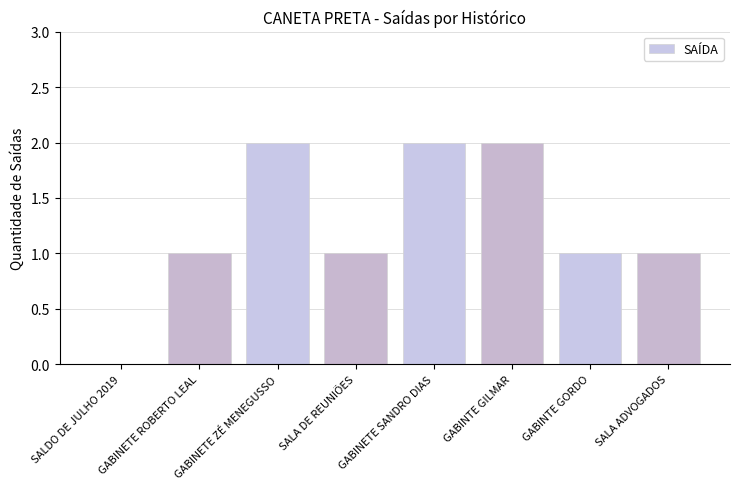

Between GABINTE GORDO and GABINTE GILMAR, which is larger?

GABINTE GILMAR